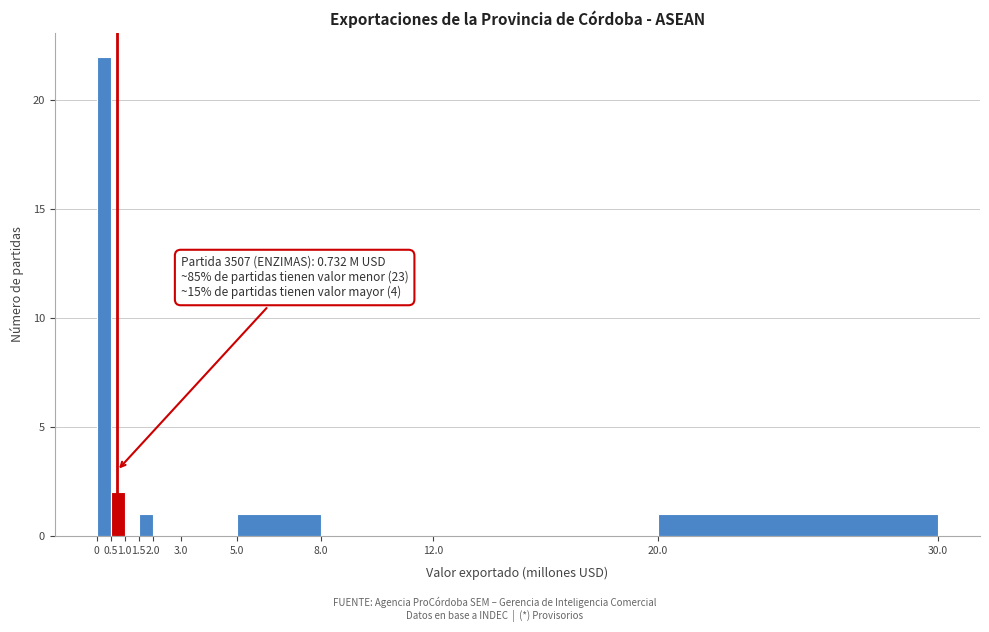

Over which range of the x-axis is the bar tallest?

0 to 0.5